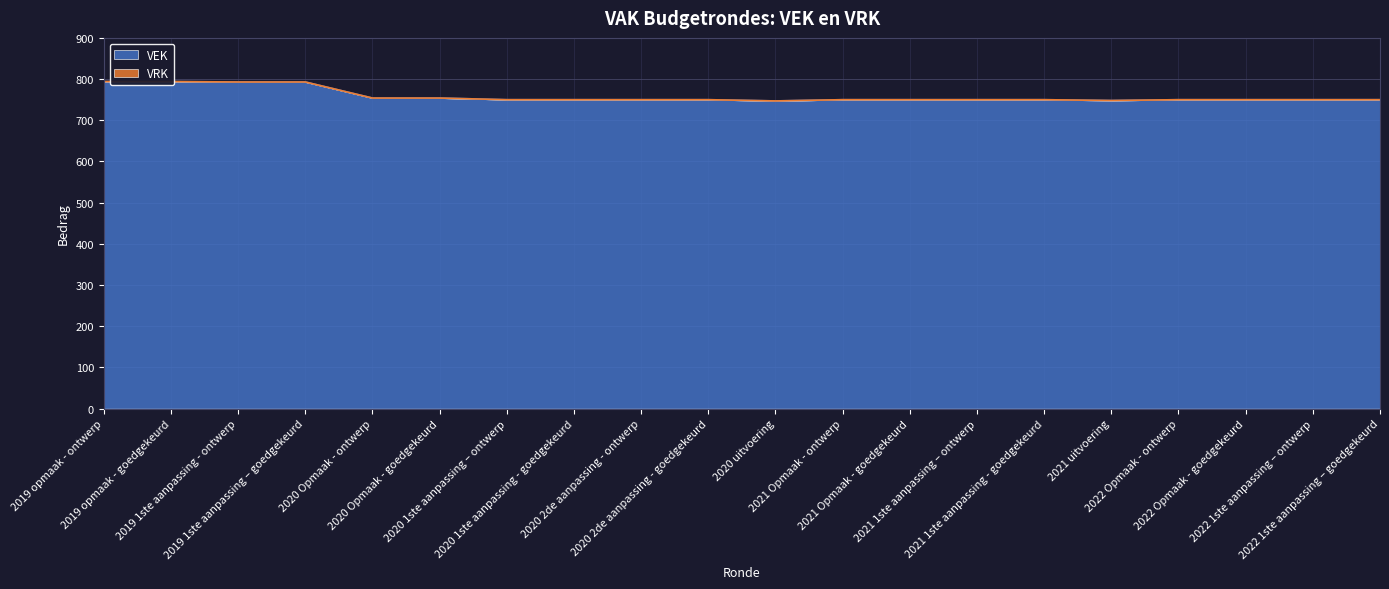

Is it true that the value at 2021 1ste aanpassing – ontwerp is 750?

True